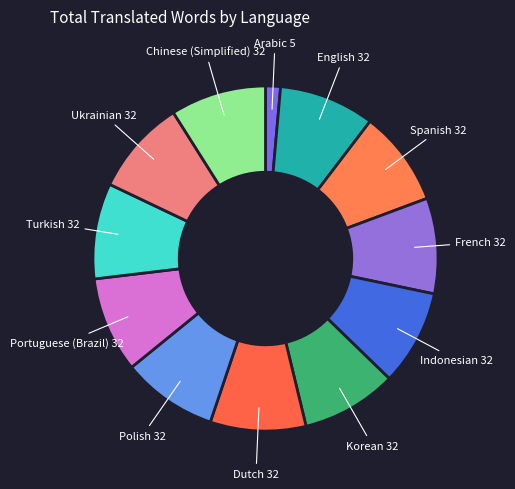

How many segments does this pie chart have?

12